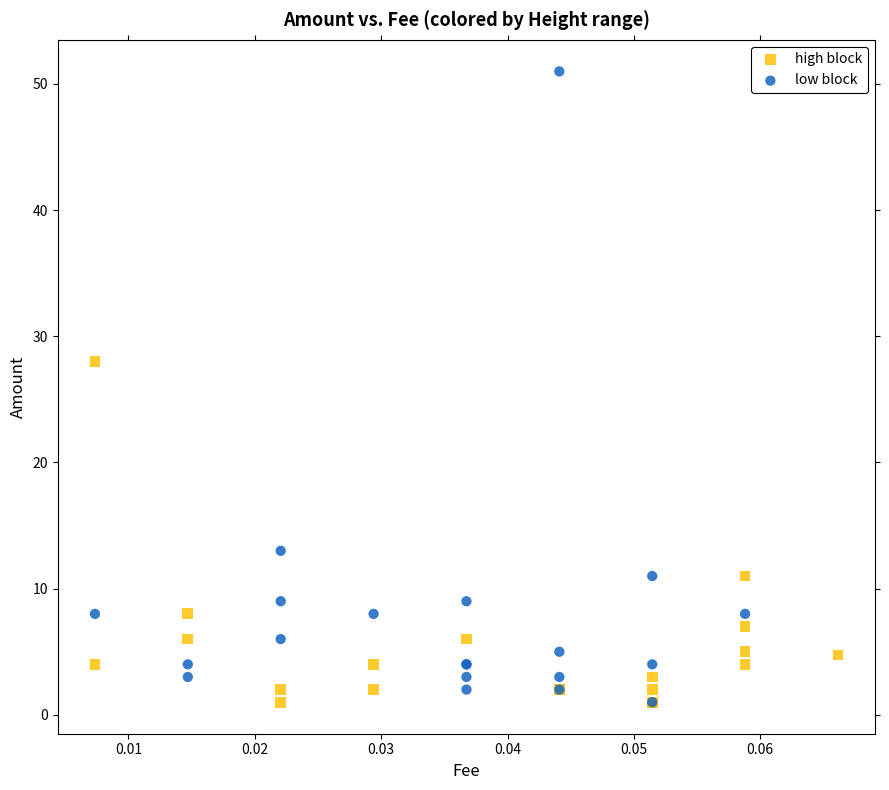

Which series has the widest spread of Y values?

low block